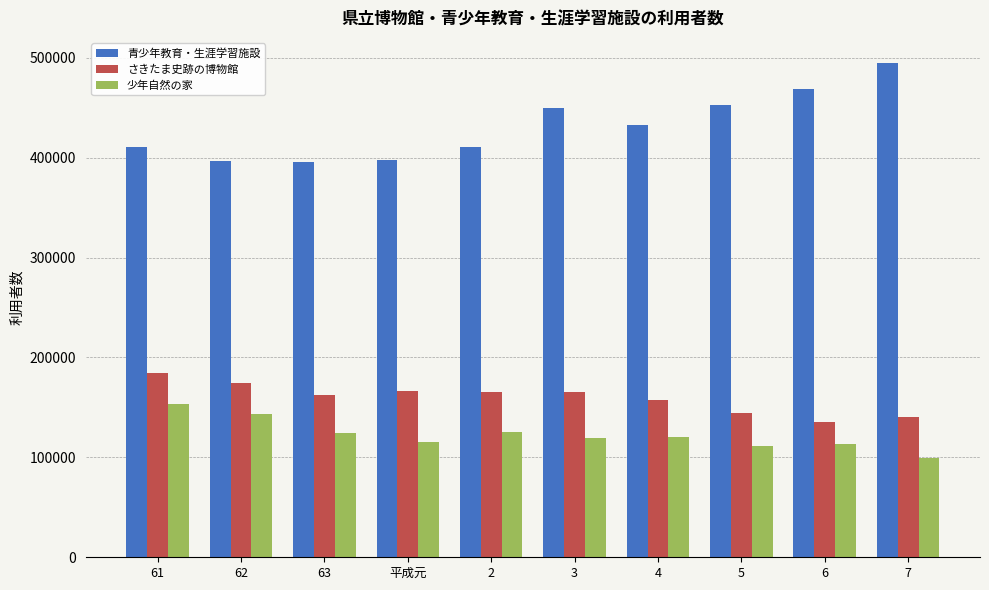

True or false: 少年自然の家 has a value of 85721 at 2.

False